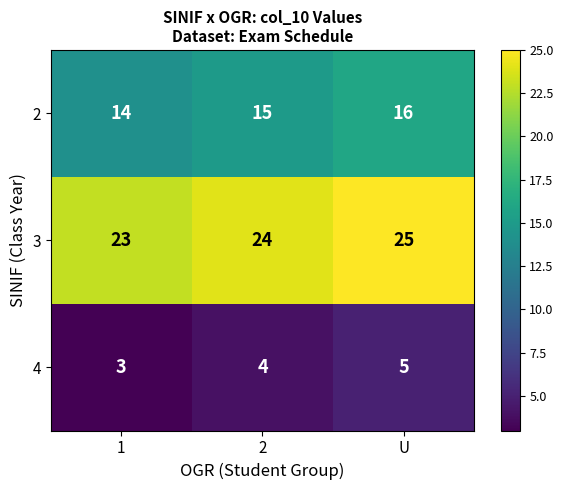

Count the number of data series in this chart.

3